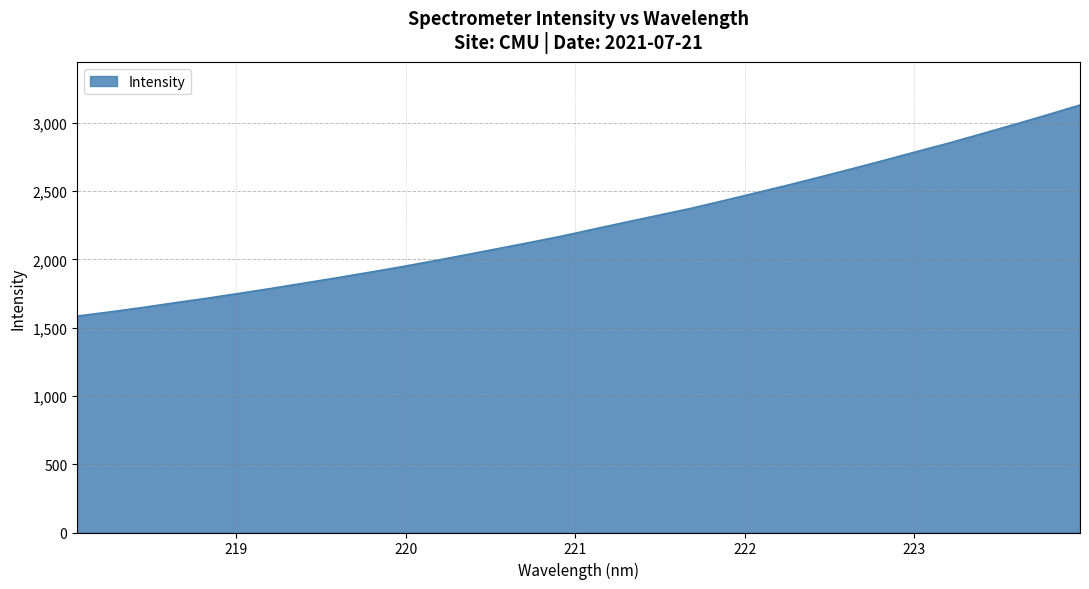

What is the difference between the maximum and minimum values?

1545.2